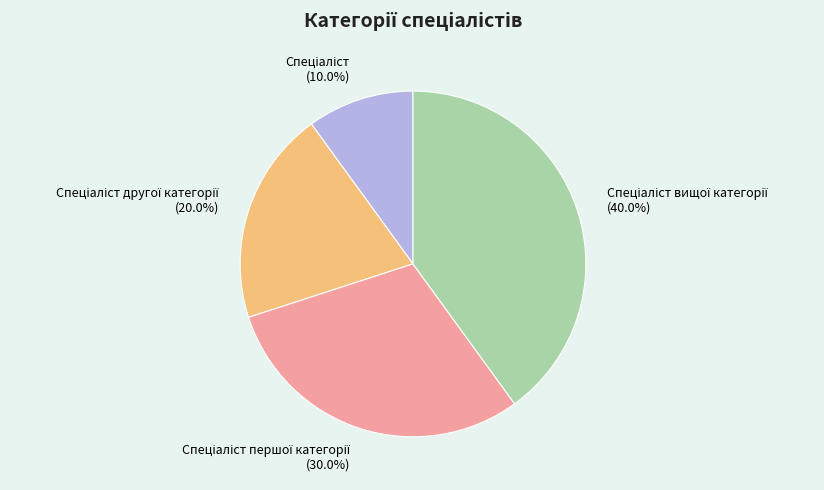

Does any single category account for the majority?

No